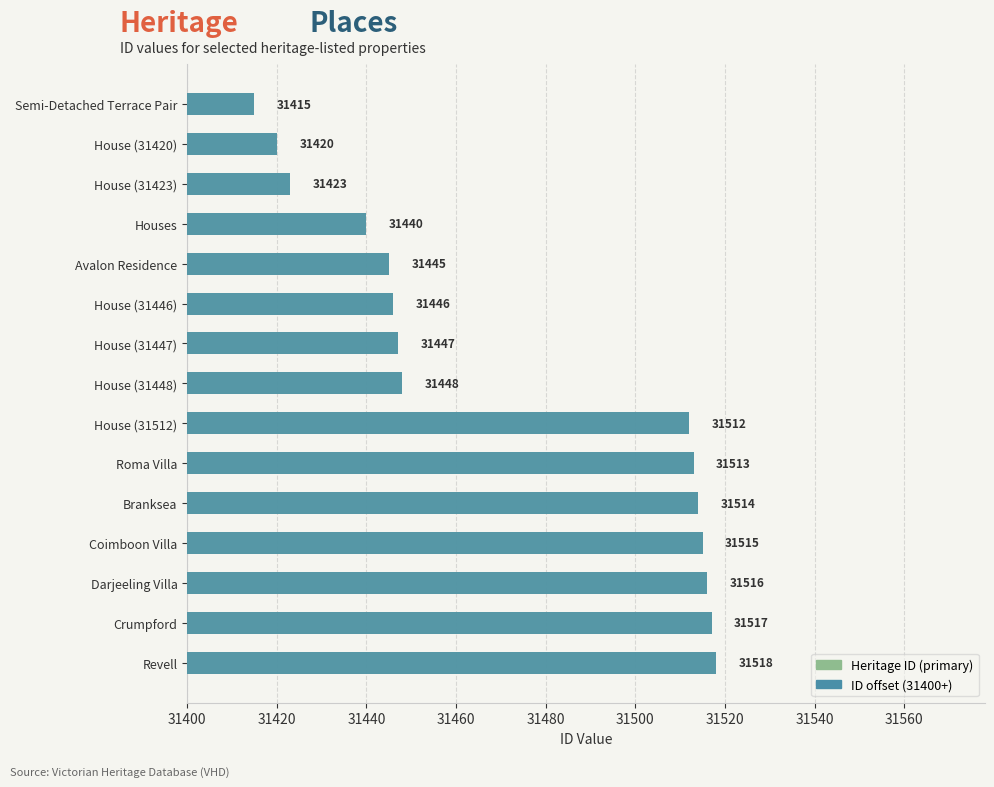

Rank the series by their maximum value, from lowest to highest.

ID offset (31400+), Heritage ID (primary)